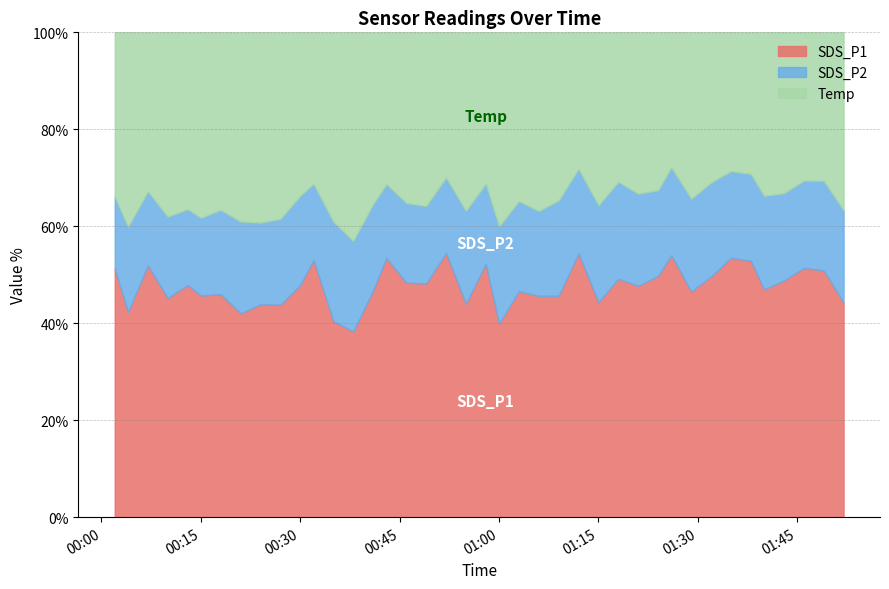

What is the difference between the maximum and minimum values in the Temp series?

1.7